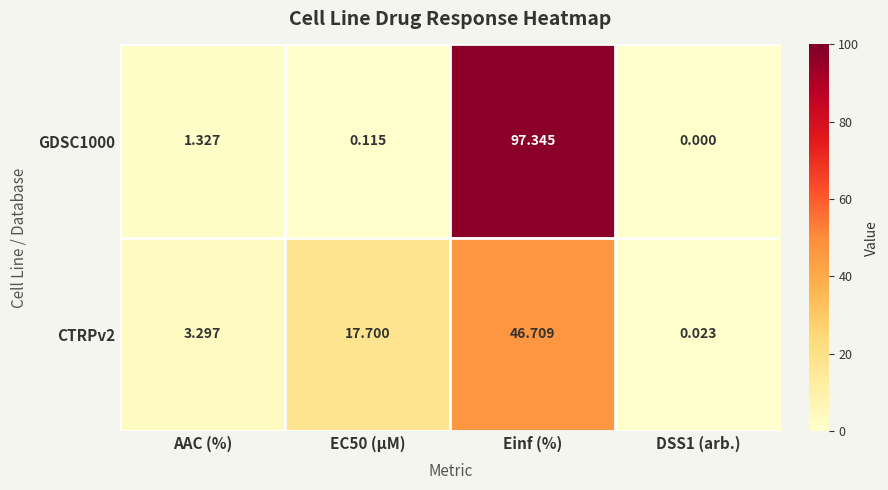

How many categories are shown in the chart?

4